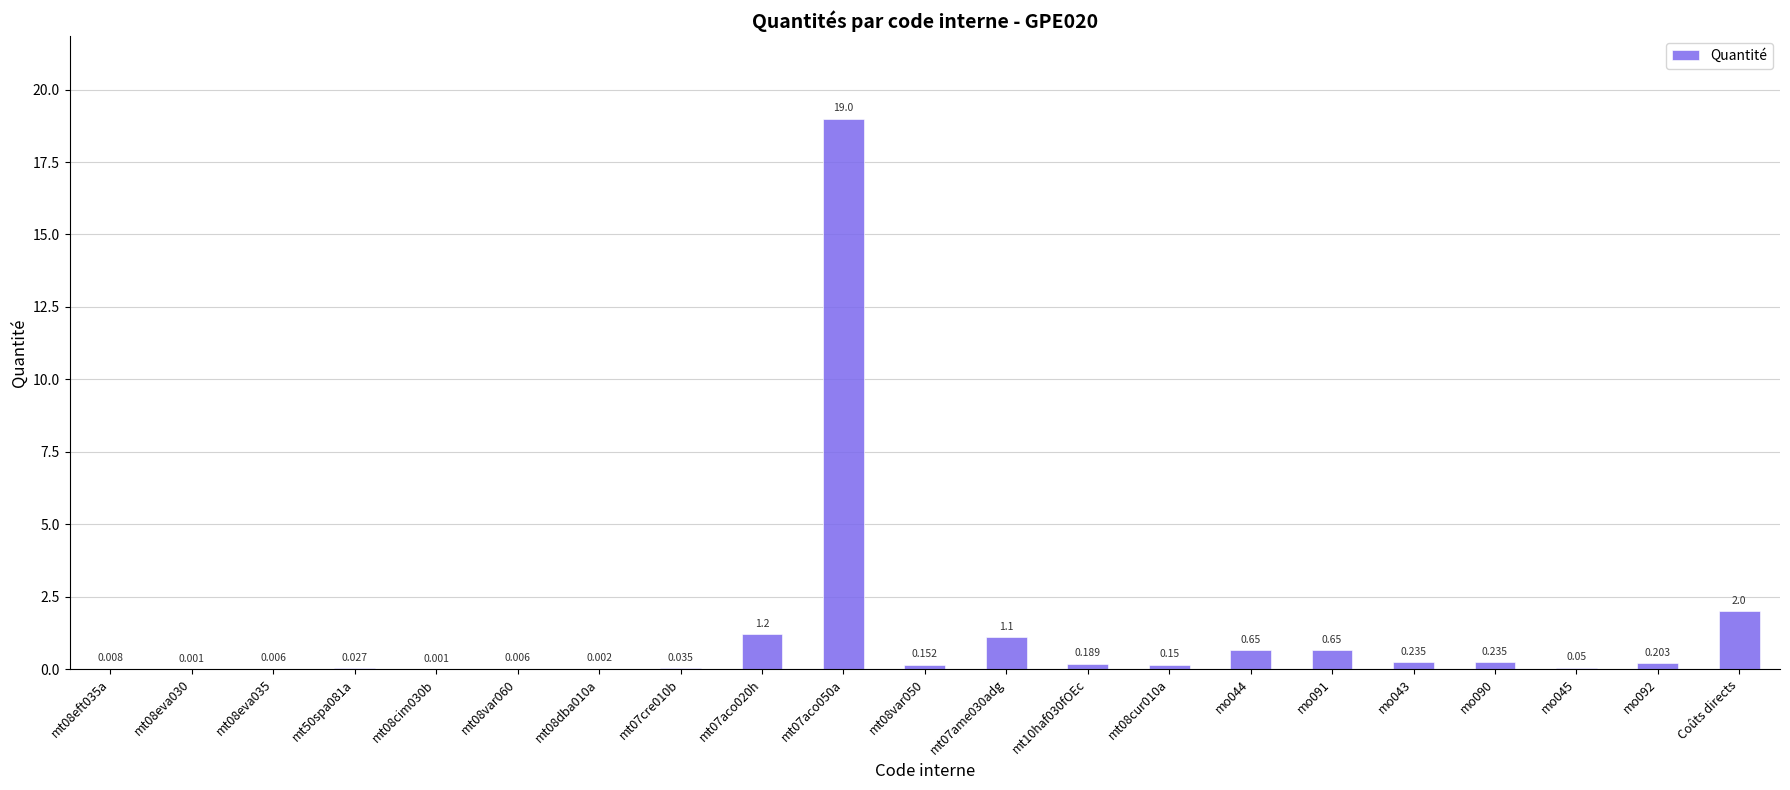

Rank the categories by value from lowest to highest.

mt08eva030, mt08cim030b, mt08dba010a, mt08eva035, mt08var060, mt08eft035a, mt50spa081a, mt07cre010b, mo045, mt08cur010a, mt08var050, mt10haf030fOEc, mo092, mo043, mo090, mo044, mo091, mt07ame030adg, mt07aco020h, Coûts directs, mt07aco050a